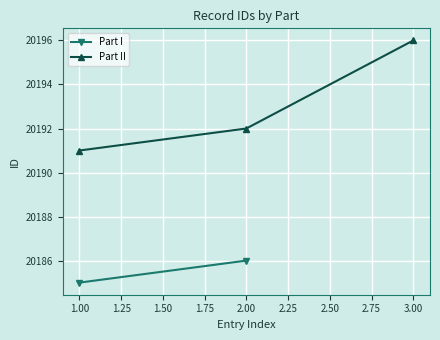

Where is Part II nearest to the value 20193?

2.00